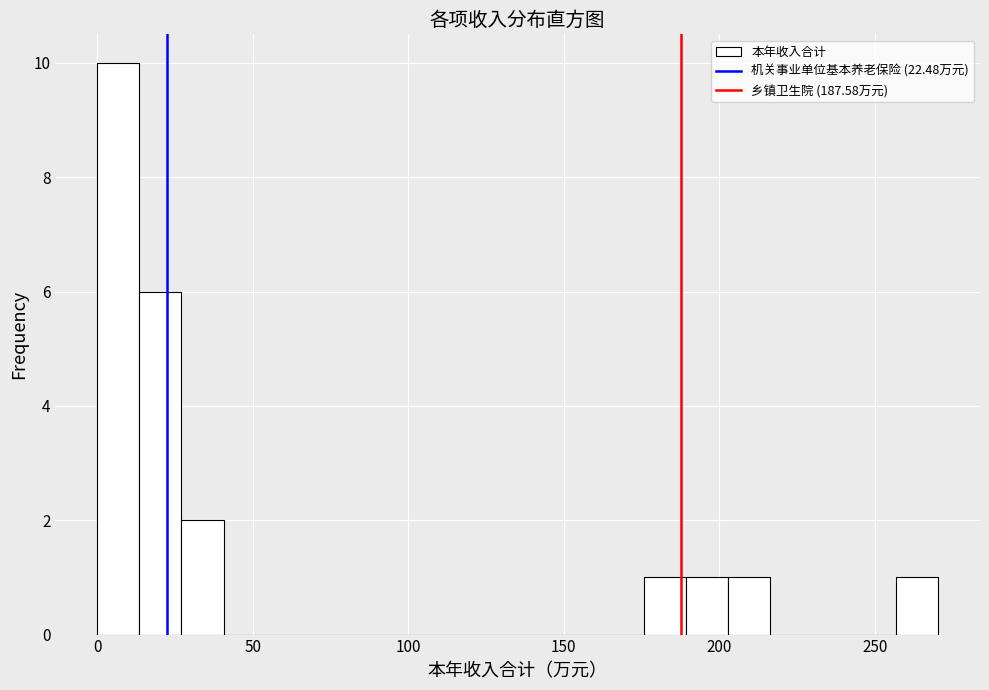

Read against the x-axis, roughly where is the centre of the tallest bar?

5